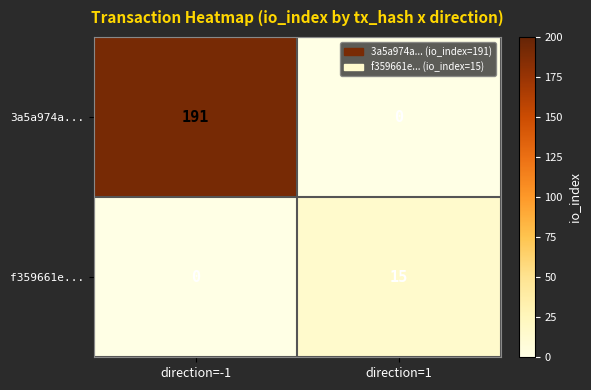

Reading left to right, extract all data points from this chart.

3a5a974a...: direction=-1=191	direction=1=0
f359661e...: direction=-1=0	direction=1=15